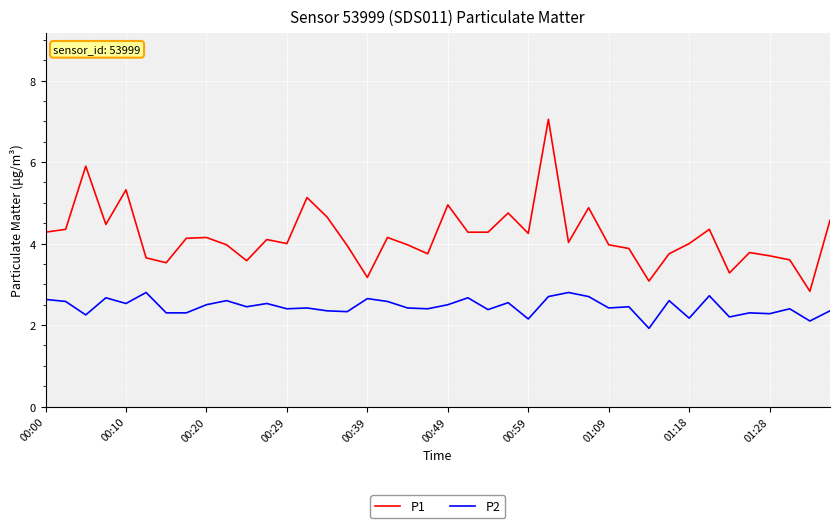

True or false: P2 and P1 cross at least once.

False